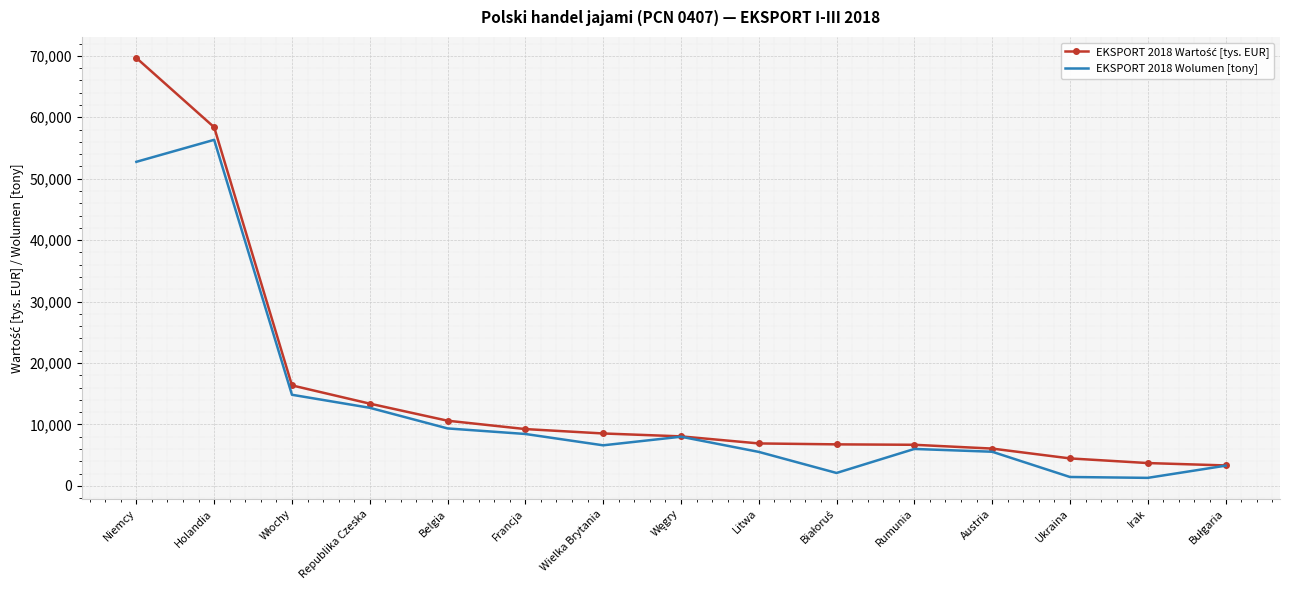

What is the greatest value displayed?

69651.8